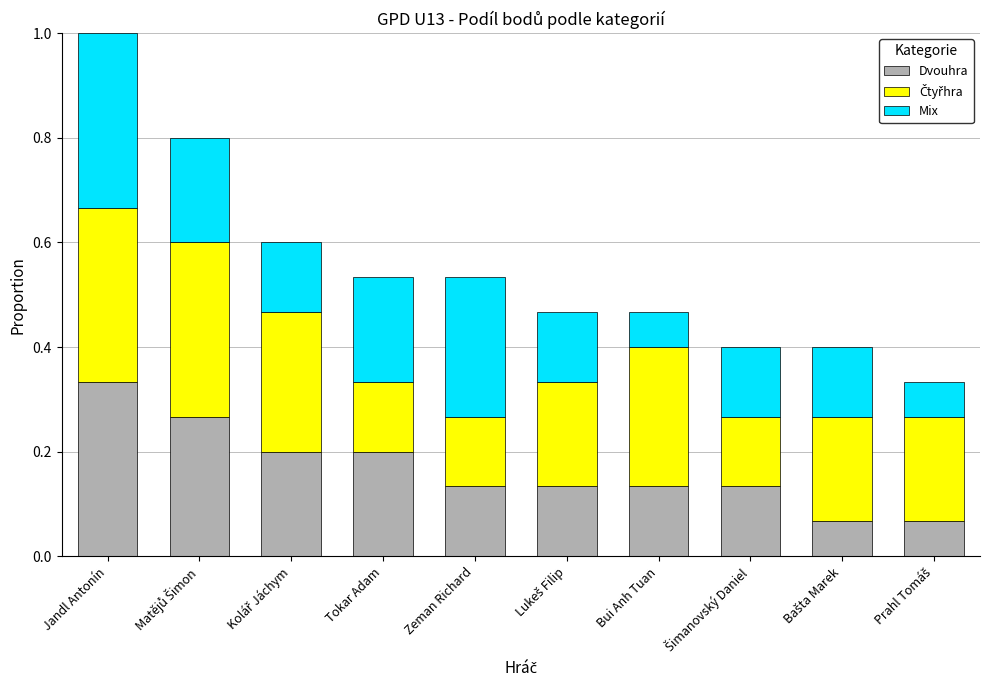

How many Dvouhra values are between 0 and 1?

10